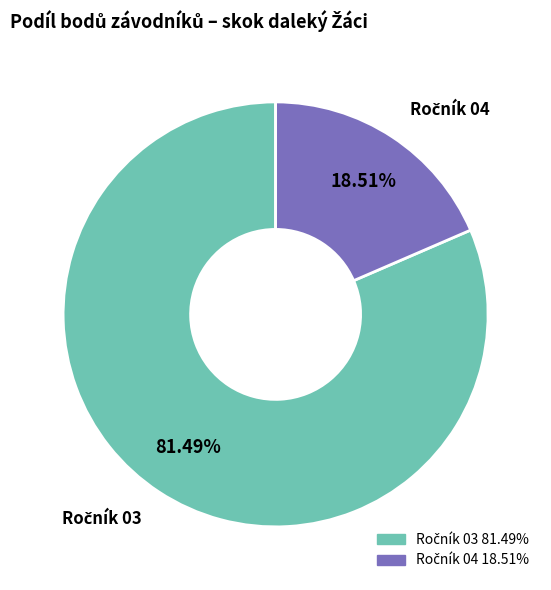

Is there any slice that represents more than half of the pie?

Yes